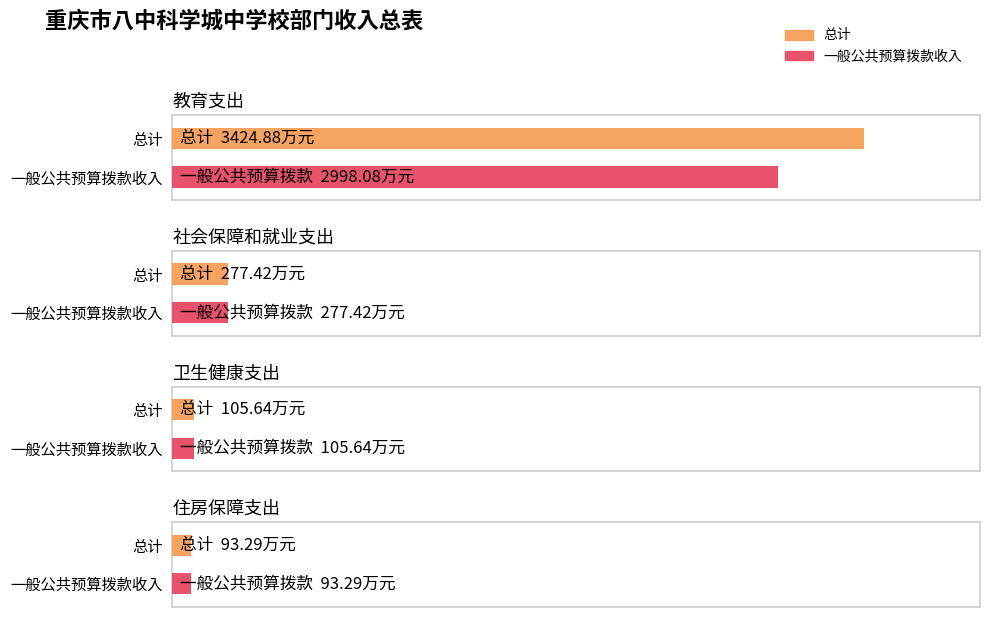

At which label does 总计 reach its minimum?

住房保障支出